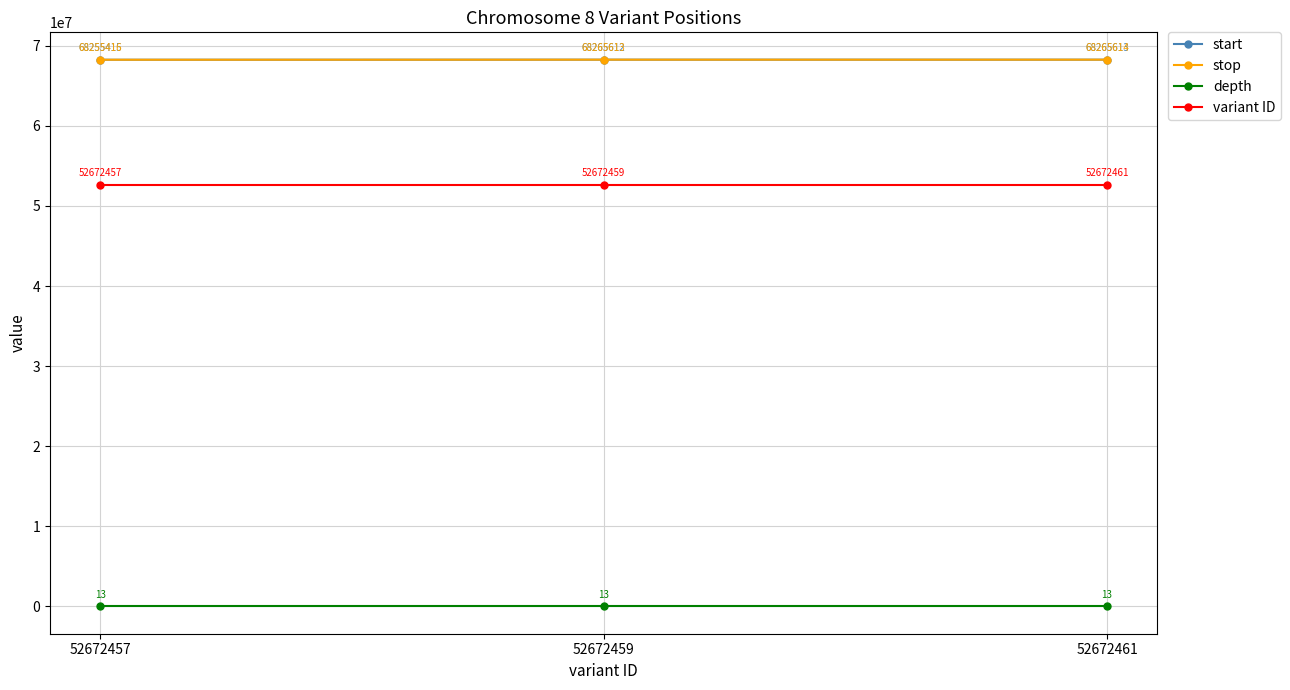

What is the difference between the highest and lowest values at 52672461?

68265601